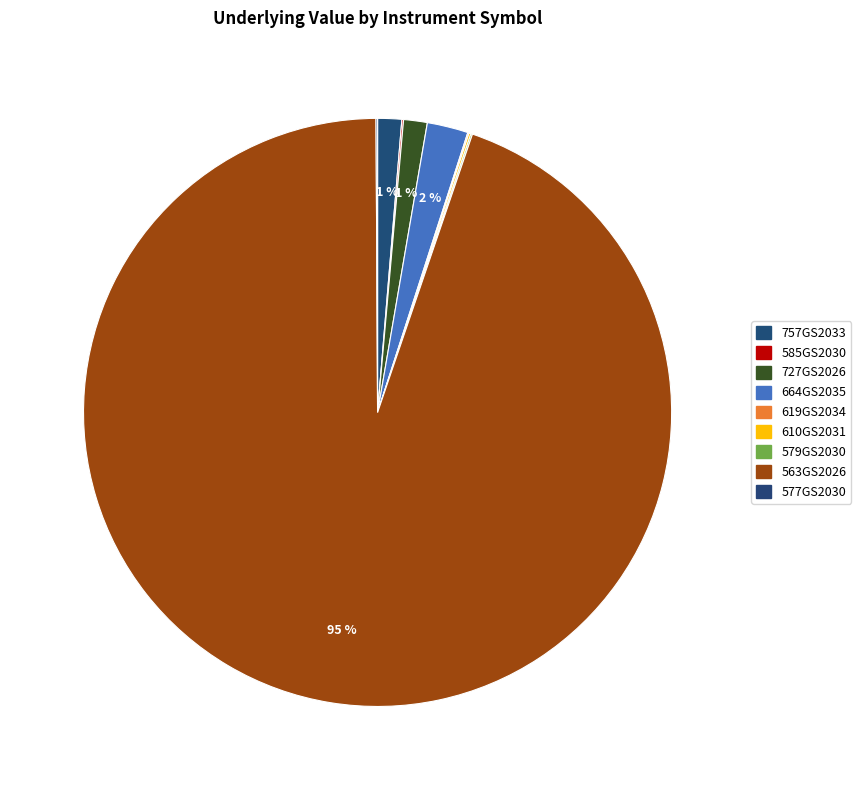

The 619GS2034 slice represents 5% of the pie. True or false?

False